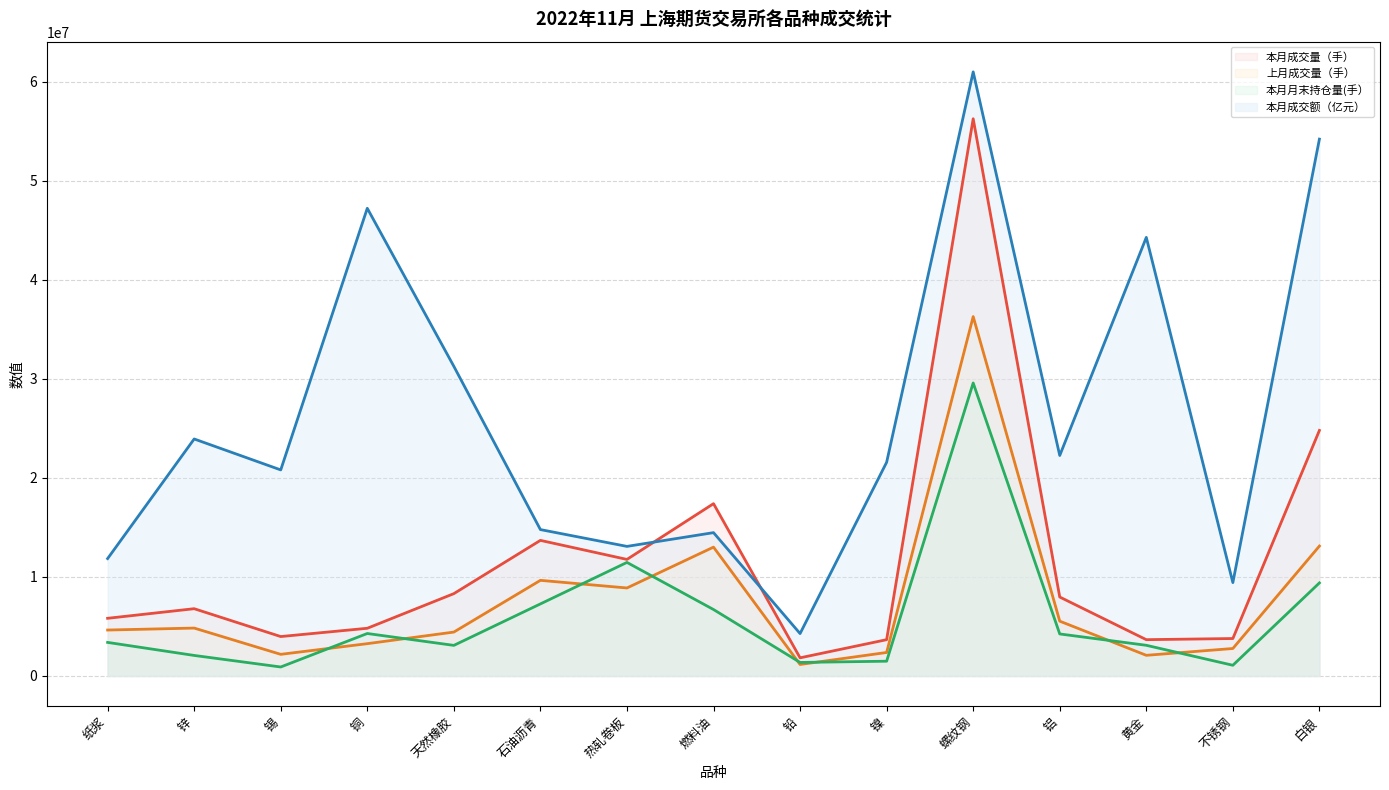

Which category has the highest value across all series?

螺纹钢